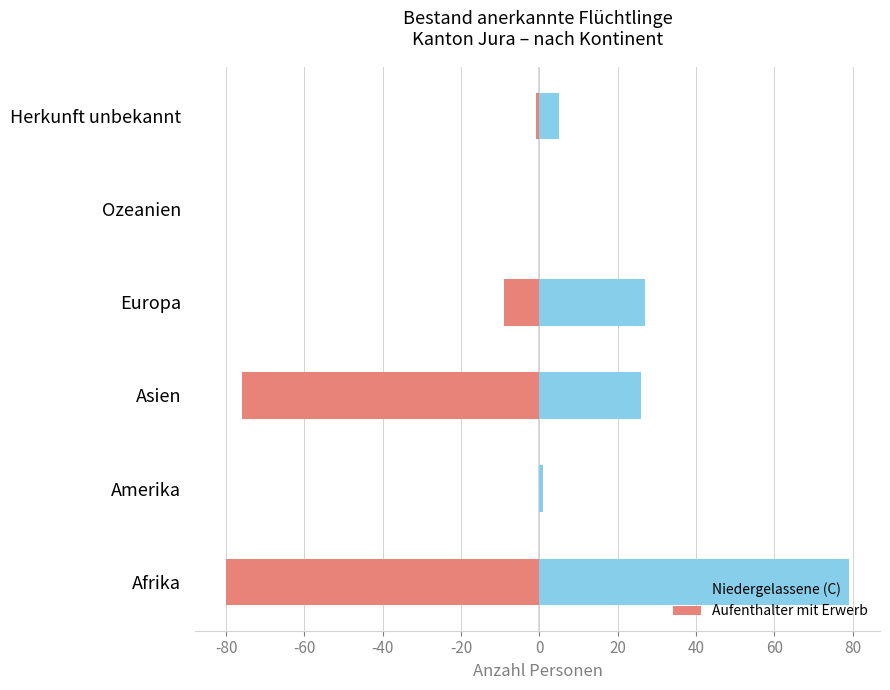

Count the number of categories in the chart.

6